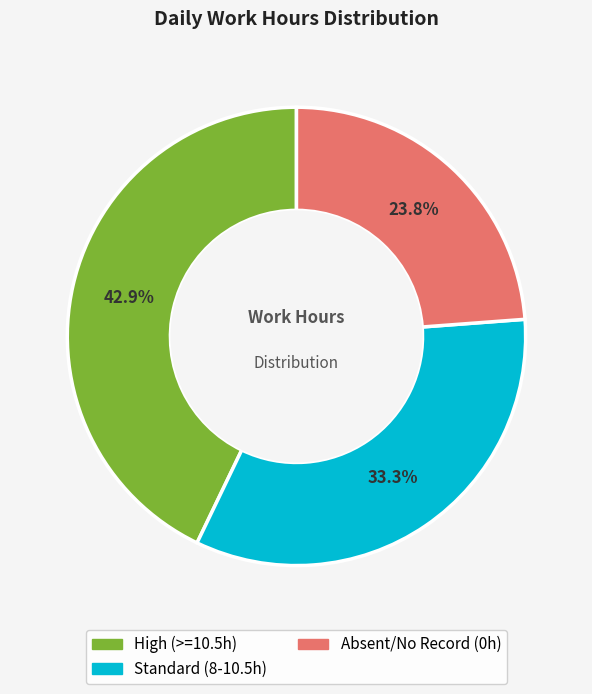

How many segments does this pie chart have?

3